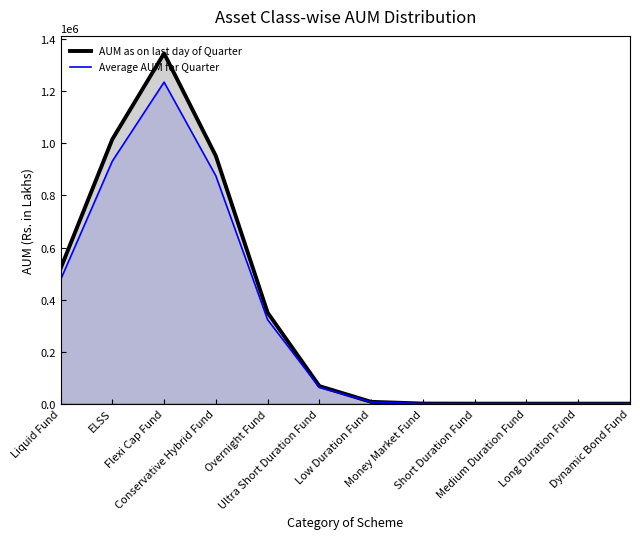

True or false: AUM as on last day of Quarter and Average AUM for Quarter intersect in this chart.

False